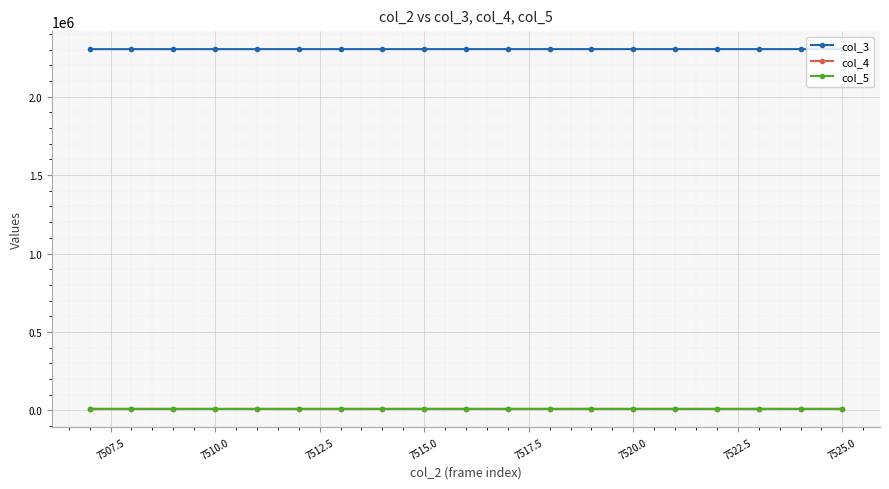

How many lines are shown in the chart?

3